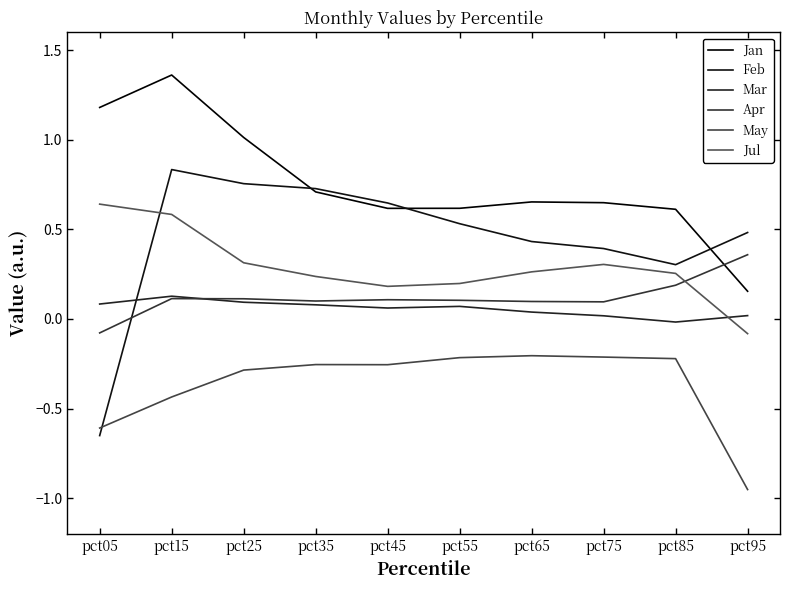

In Apr, how many points are higher than both neighbors (excluding endpoints)?

2